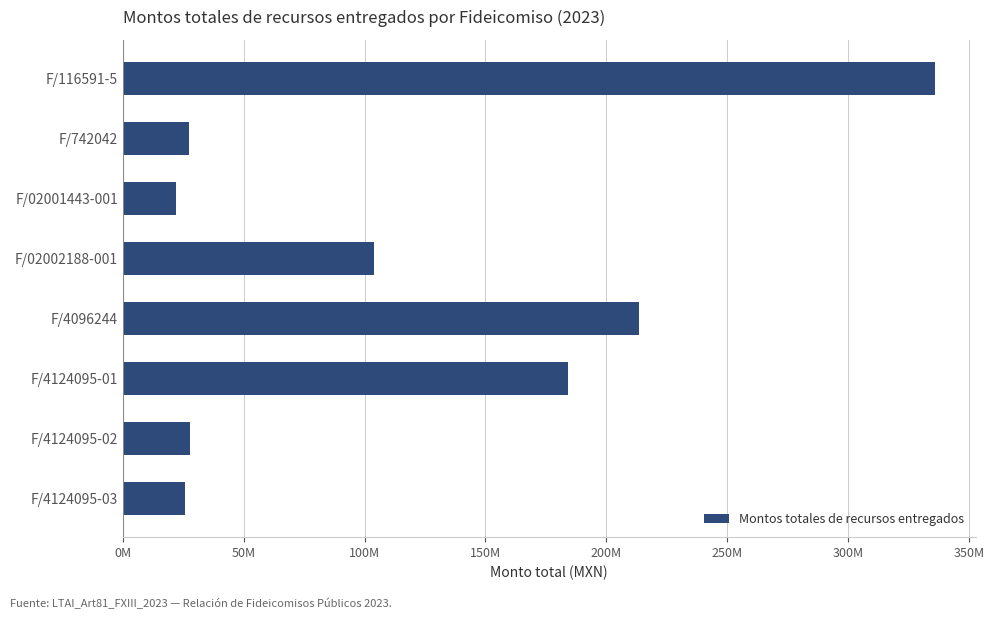

Which category has the lowest value across all series?

F/02001443-001